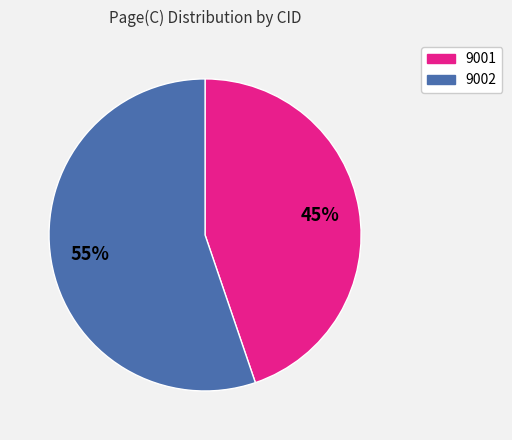

To the nearest percent, what is the difference between the 9001 and 9002 slice percentages?

10%